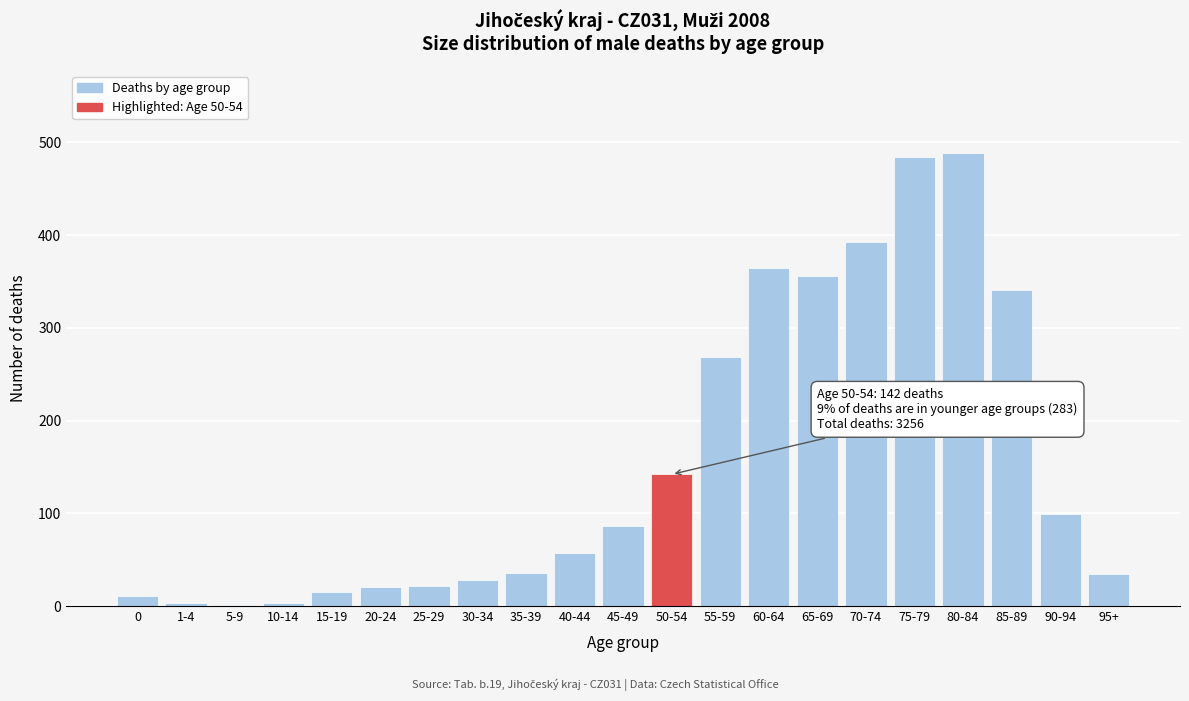

What is the sum of all values?

3256